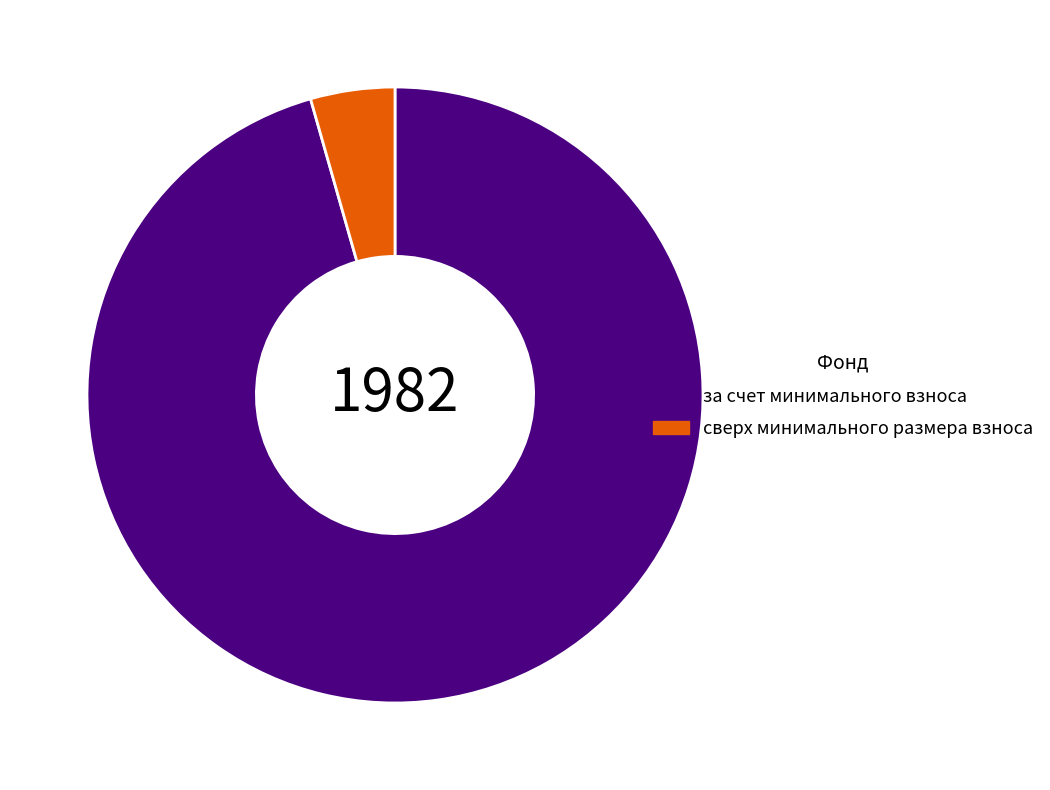

True or false: за счет минимального взноса accounts for 96% of the total.

True